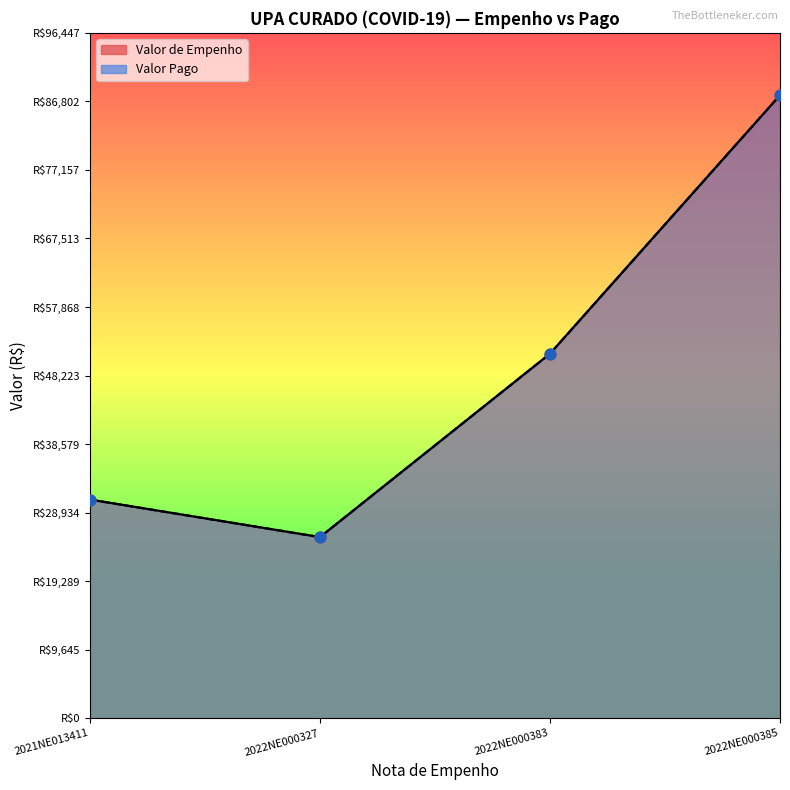

What is the total value across all series at 2022NE000383?

102604.7